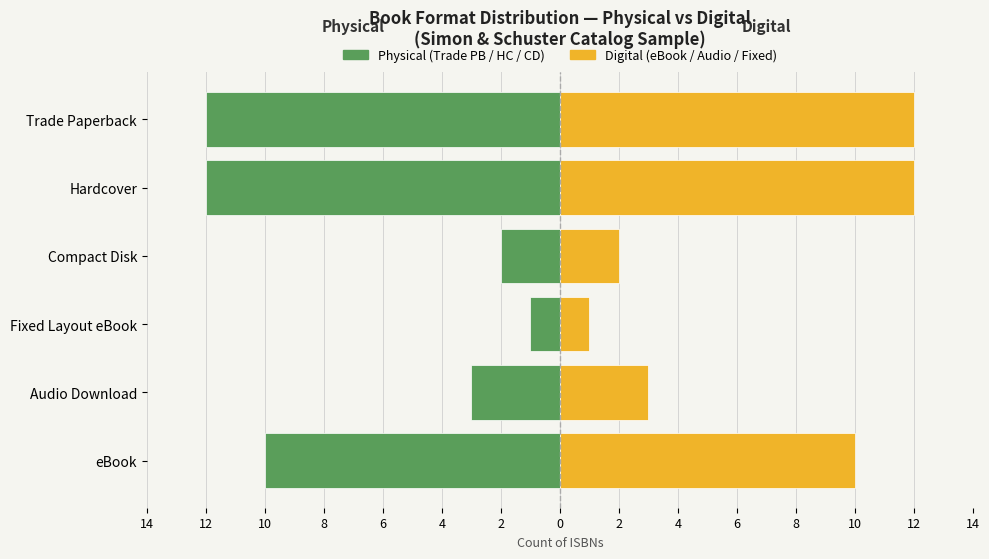

Is the value of Physical / Left at Compact Disk greater than the value of Digital / Right at Audio Download?

No